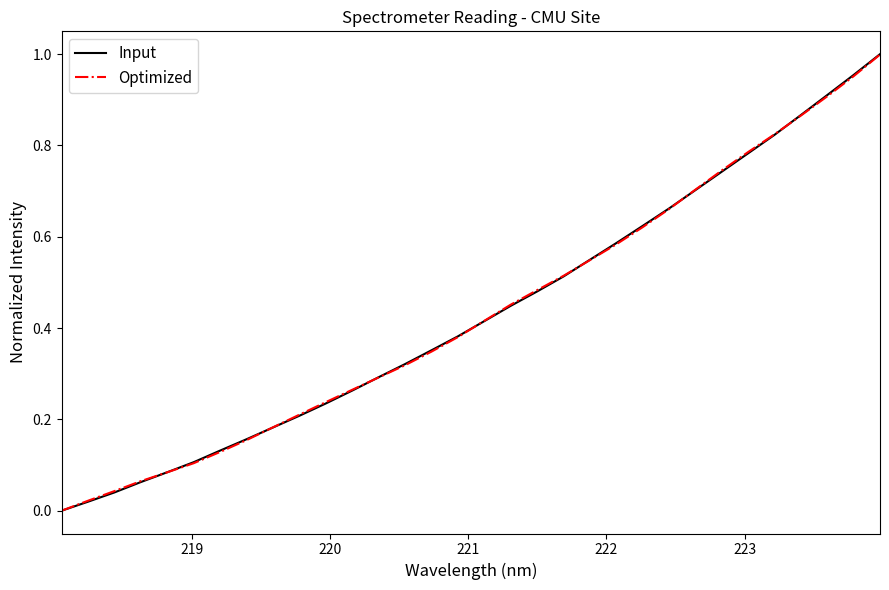

Which series has the widest spread of values?

Input